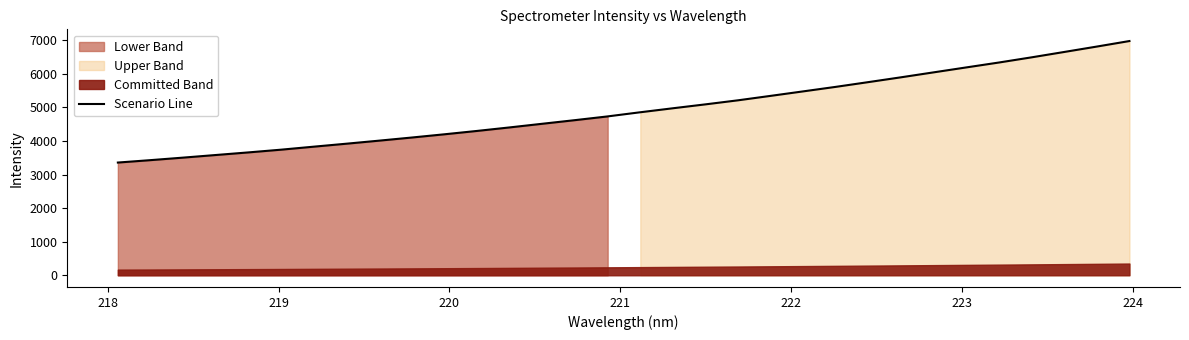

What is the lowest value of the Scenario Line series?

3356.2